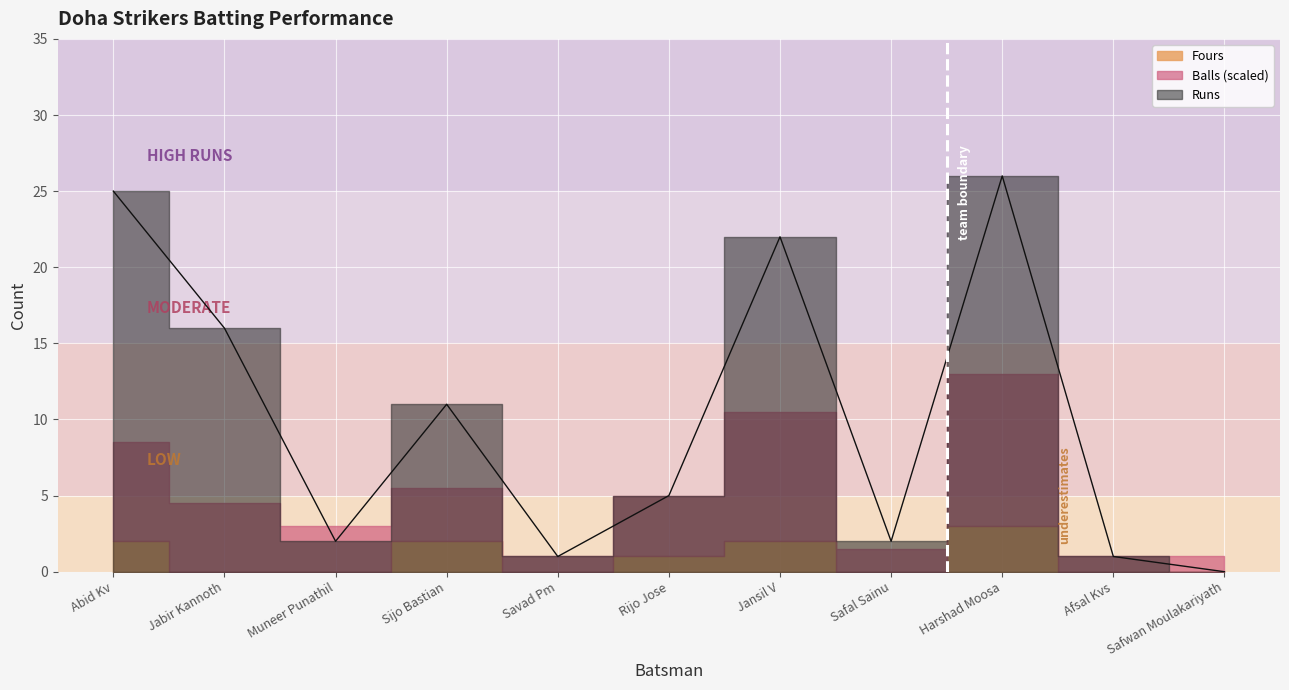

Which label corresponds to the smallest value in the chart?

Safwan Moulakariyath